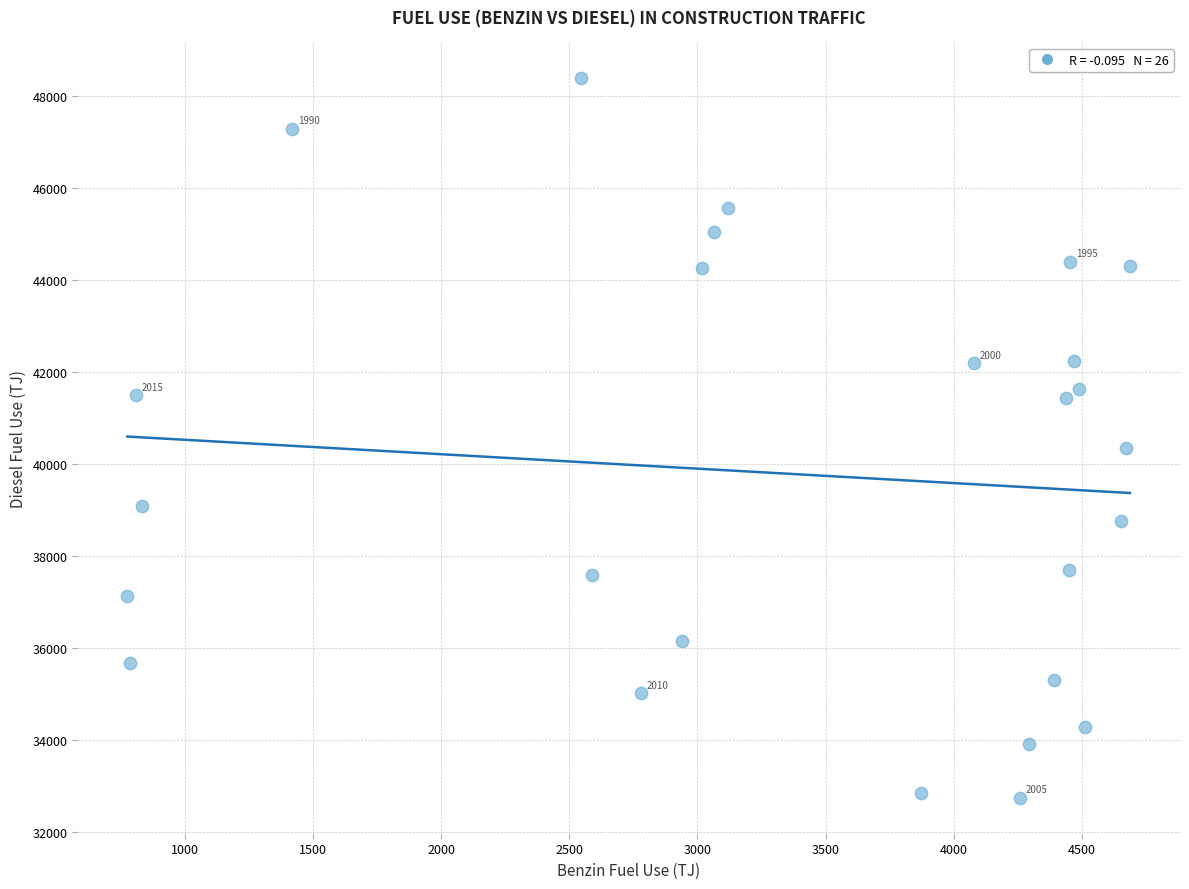

What is the range of X values (max minus min)?

3909.7